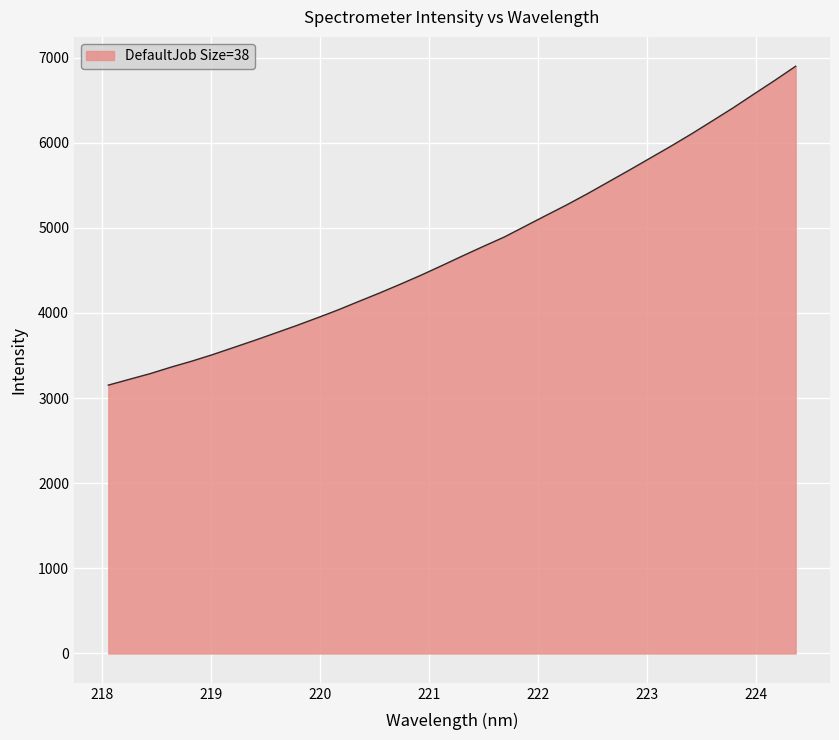

True or false: the data has more than 0 interior local peaks.

False